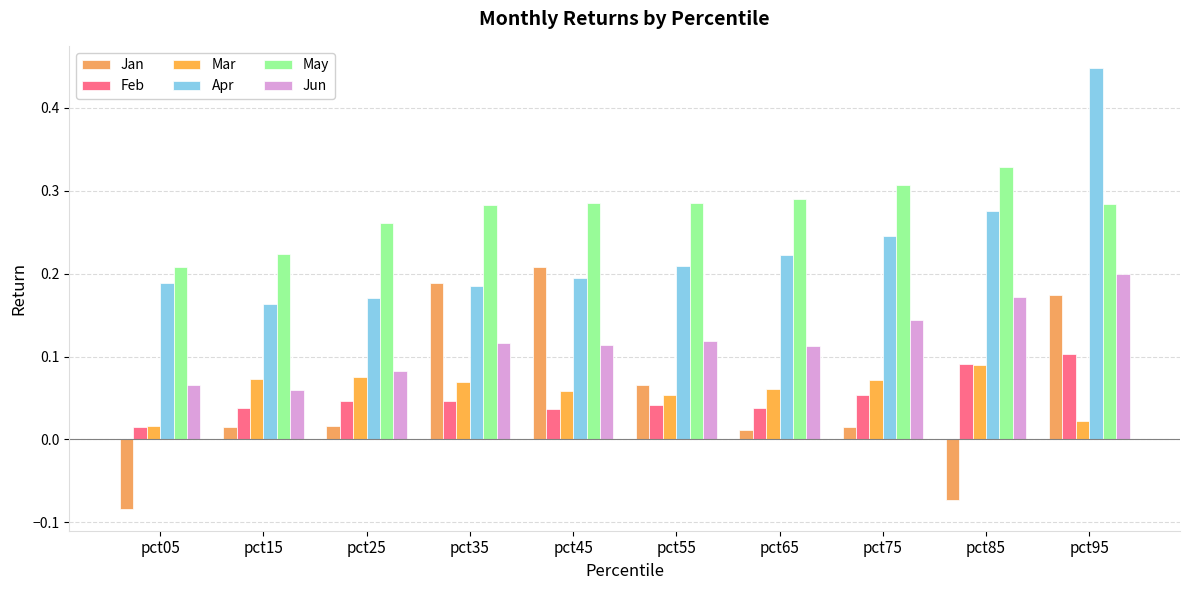

List the series in order of their peak value, lowest first.

Mar, Feb, Jun, Jan, May, Apr